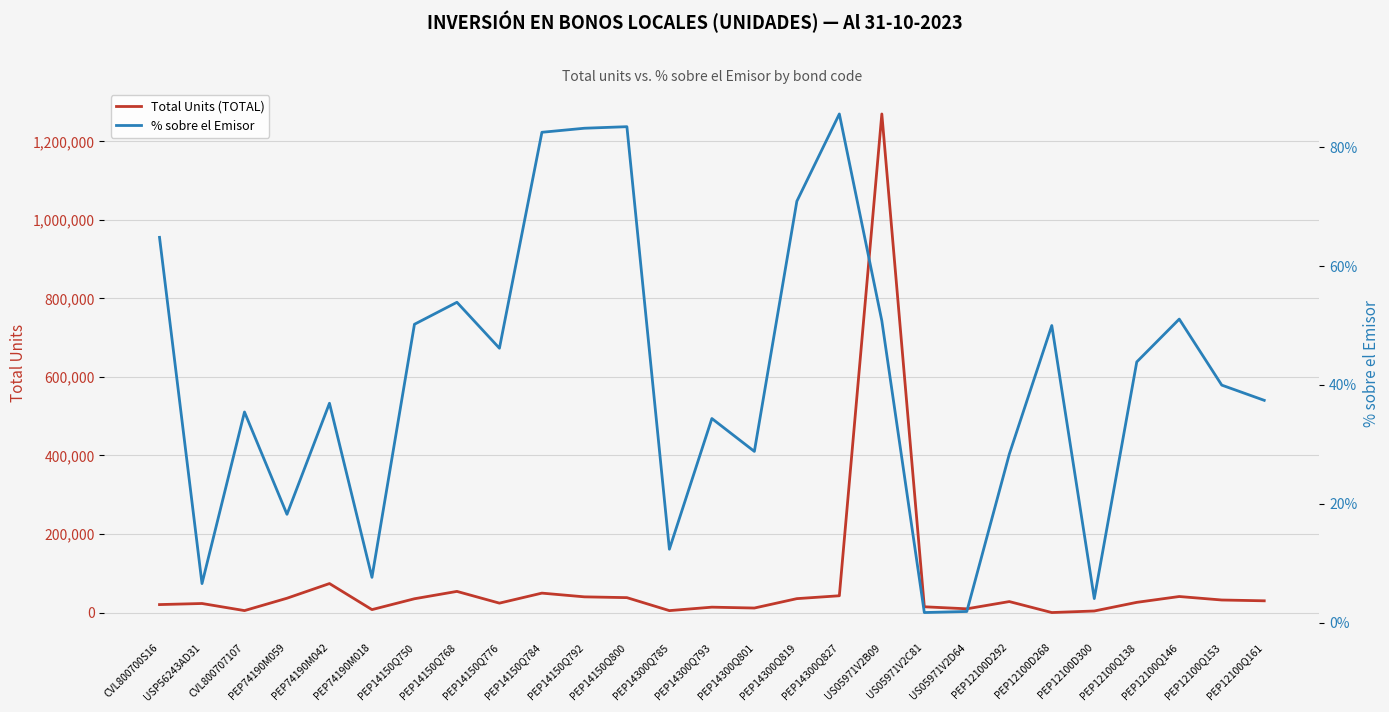

How many interior local peaks does the Total Units (TOTAL) series have?

8